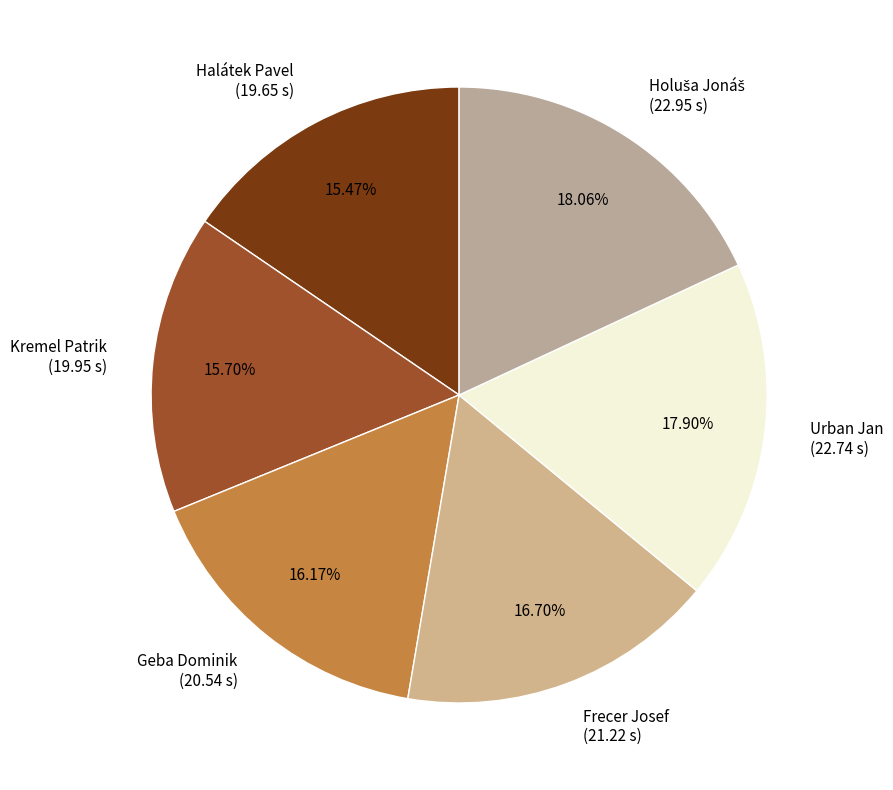

How many slices are in this pie chart?

6